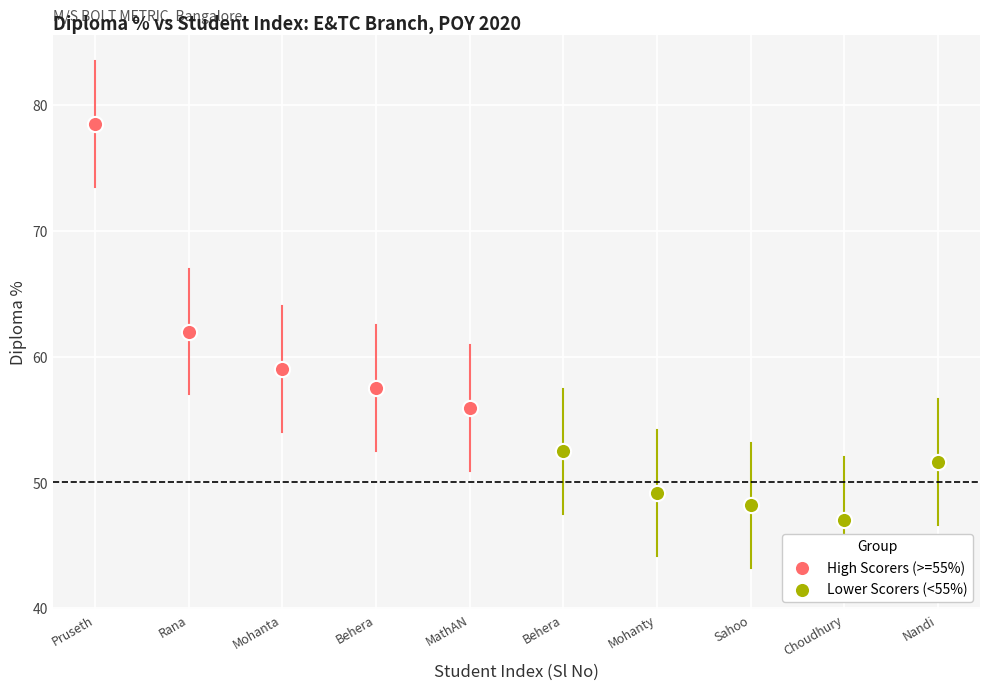

Which series reaches the minimum Y coordinate?

Lower Scorers (<55%)